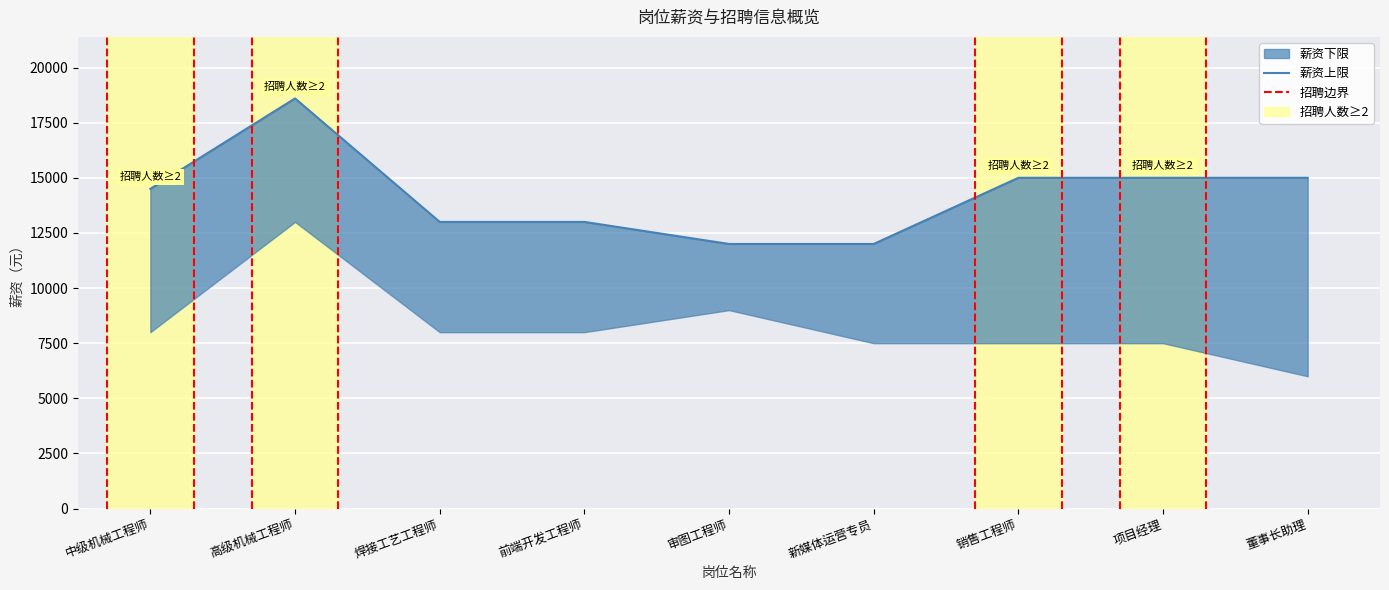

Reading left to right, transcribe all the data shown in this chart.

薪资下限: 8000	13000	8000	8000	9000	7500	7500	7500	6000
薪资上限: 14500	18600	13000	13000	12000	12000	15000	15000	15000
年龄下限: 25	30	25	25	45	23	25	25	22
招聘人数: 2	2	1	1	1	1	2	2	1